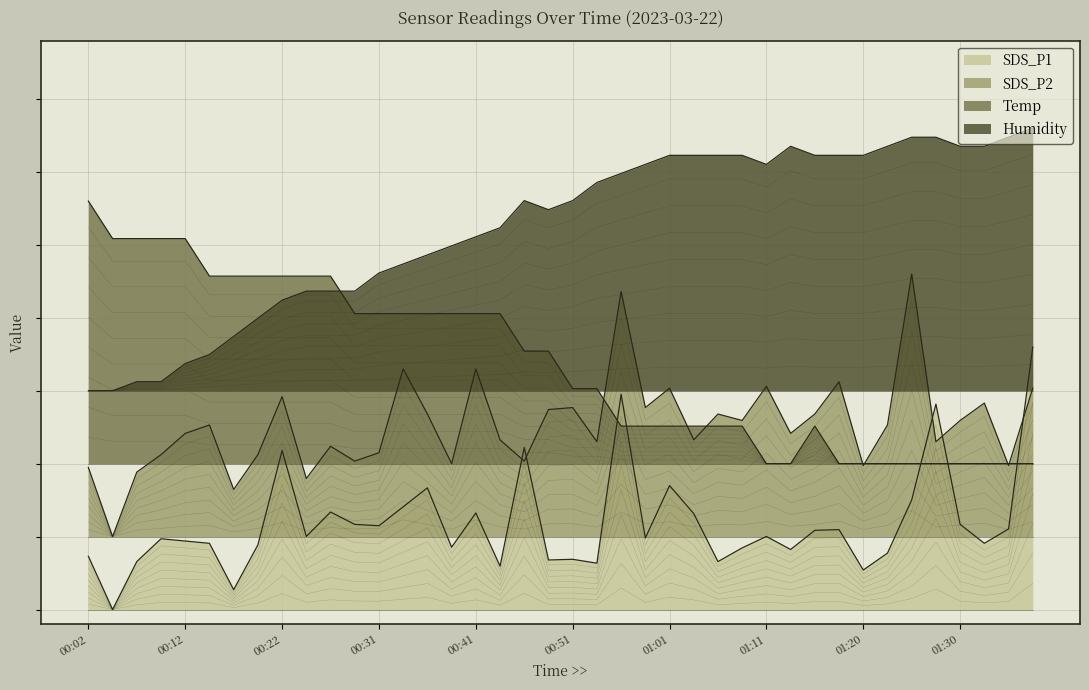

At how many categories does at least one series exceed 0?

40